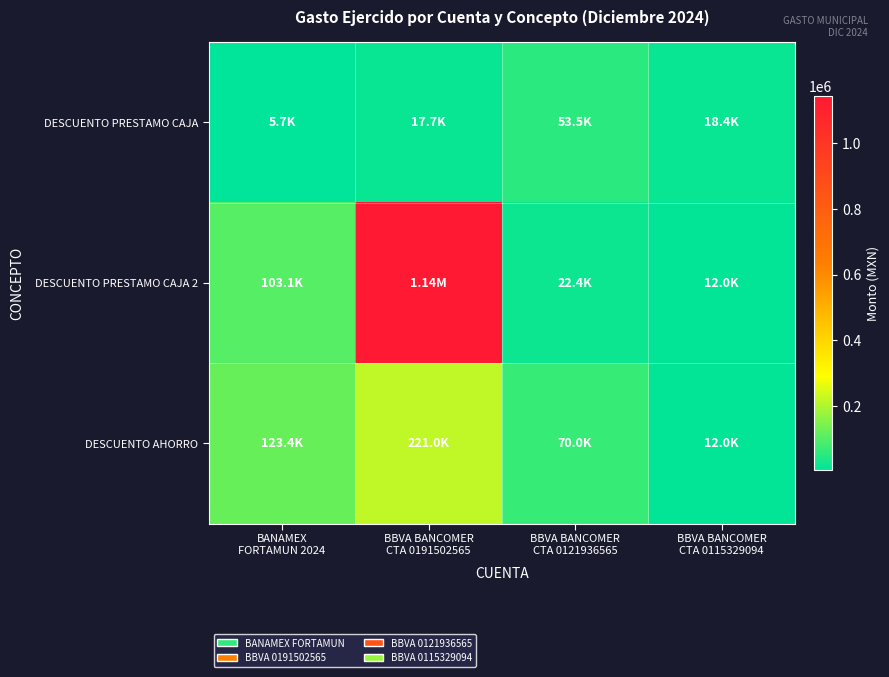

Reading right to left, transcribe all the data shown in this chart.

DESCUENTO PRESTAMO CAJA: BBVA BANCOMER
CTA 0115329094=18385.3	BBVA BANCOMER
CTA 0121936565=53521.5	BBVA BANCOMER
CTA 0191502565=17682.0	BANAMEX
FORTAMUN 2024=5702.7
DESCUENTO PRESTAMO CAJA 2: BBVA BANCOMER
CTA 0115329094=12000.0	BBVA BANCOMER
CTA 0121936565=22396.7	BBVA BANCOMER
CTA 0191502565=1143524.7	BANAMEX
FORTAMUN 2024=103066.4
DESCUENTO AHORRO: BBVA BANCOMER
CTA 0115329094=12000.0	BBVA BANCOMER
CTA 0121936565=70031.4	BBVA BANCOMER
CTA 0191502565=221017.7	BANAMEX
FORTAMUN 2024=123412.8